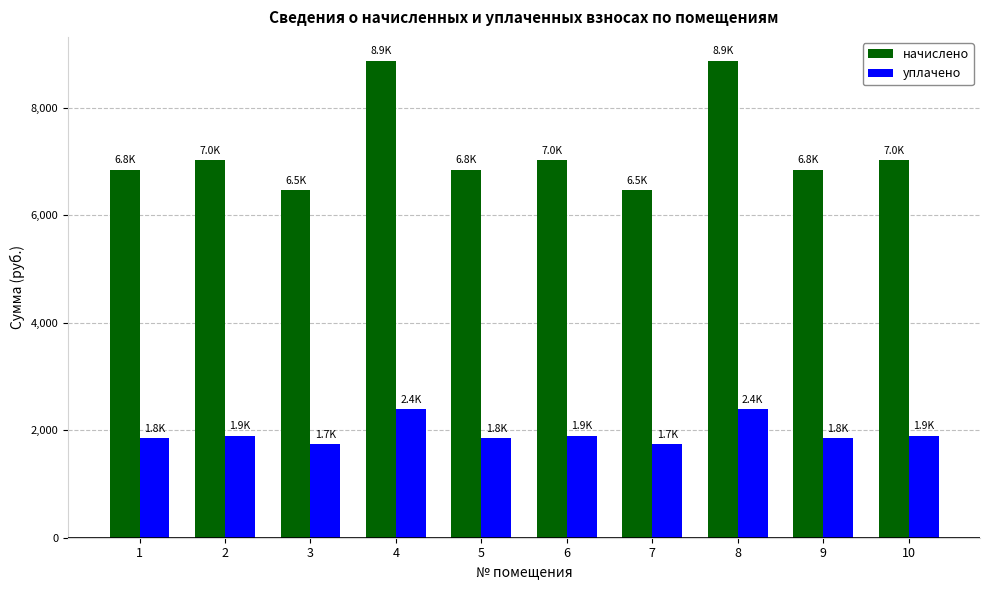

What is the difference between the highest and lowest values at 9?

4996.5